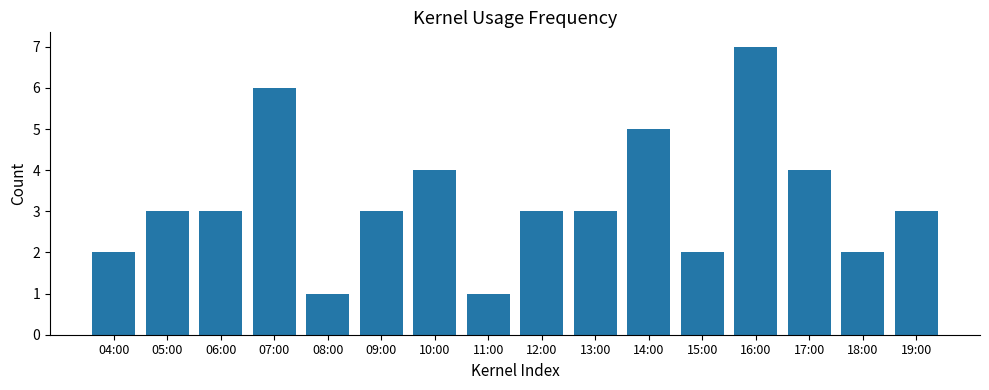

Between 06:00 and 17:00, which is larger?

17:00